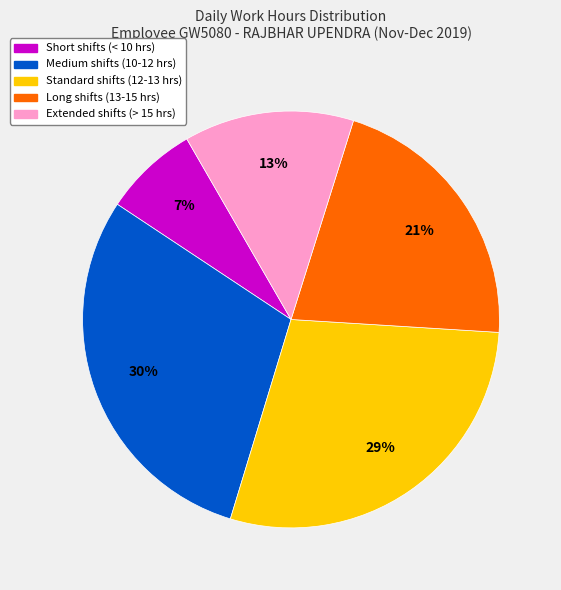

Count the number of slices in the pie.

5